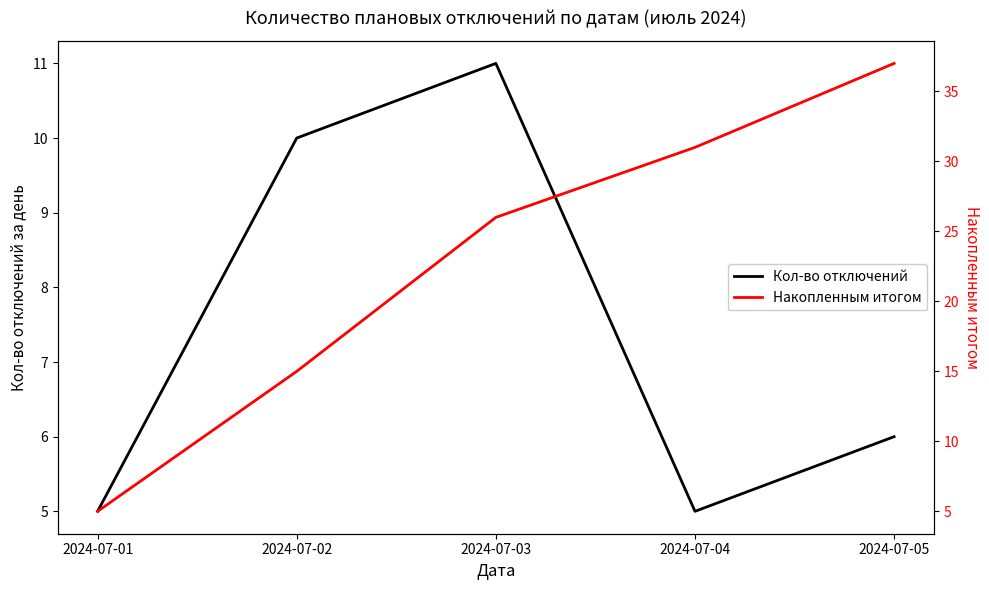

What is the difference between the second highest and second lowest values in the Кол-во отключений series?

5